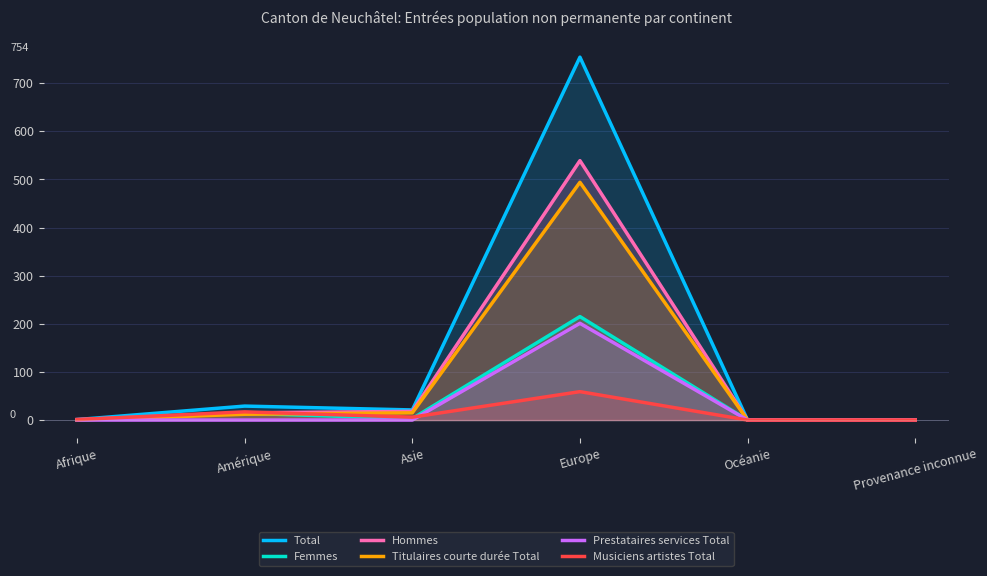

True or false: Prestataires services Total has a value of 0 at Amérique.

True